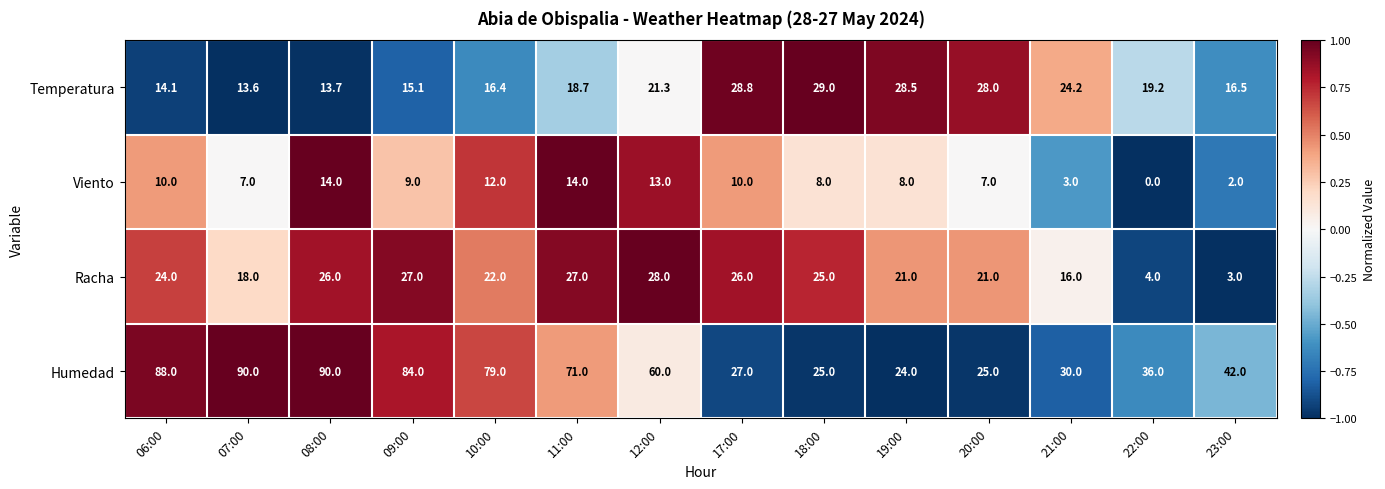

What is the highest value of the Racha series?

28.0